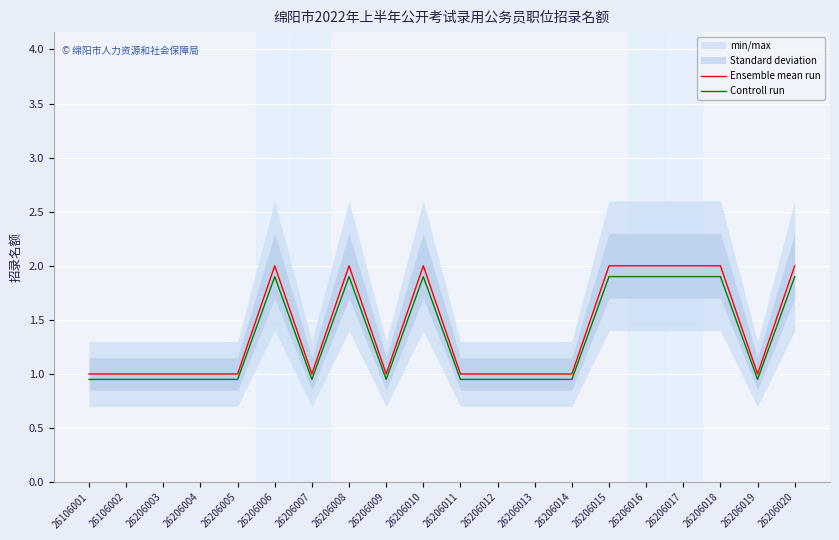

Is the value of Controll run at 26206006 greater than the value of Ensemble mean run at 26206013?

Yes